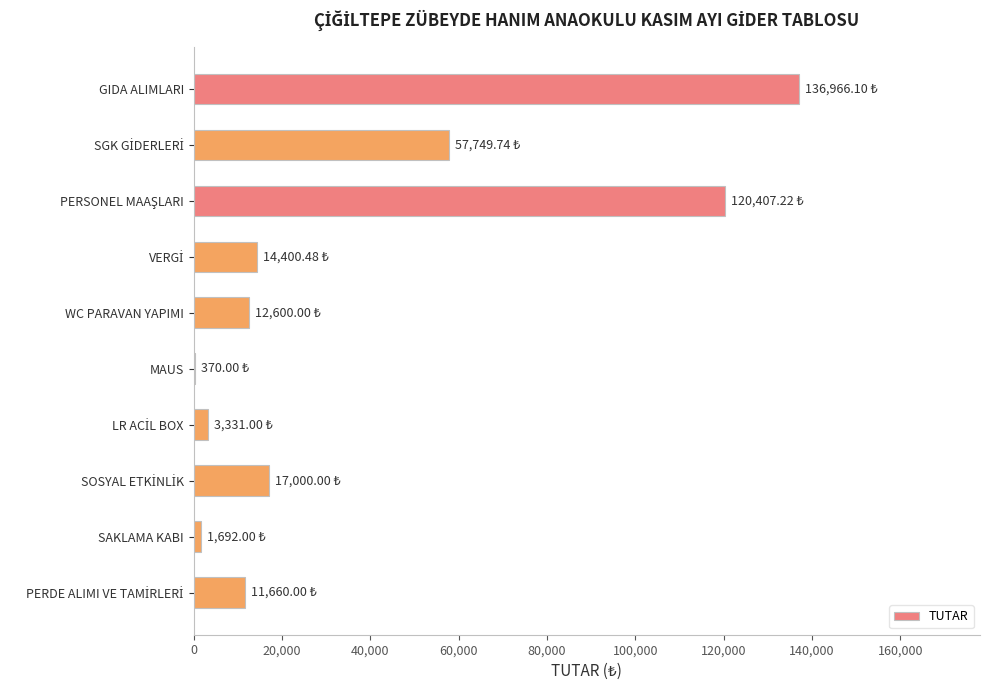

Count the number of categories in the chart.

10